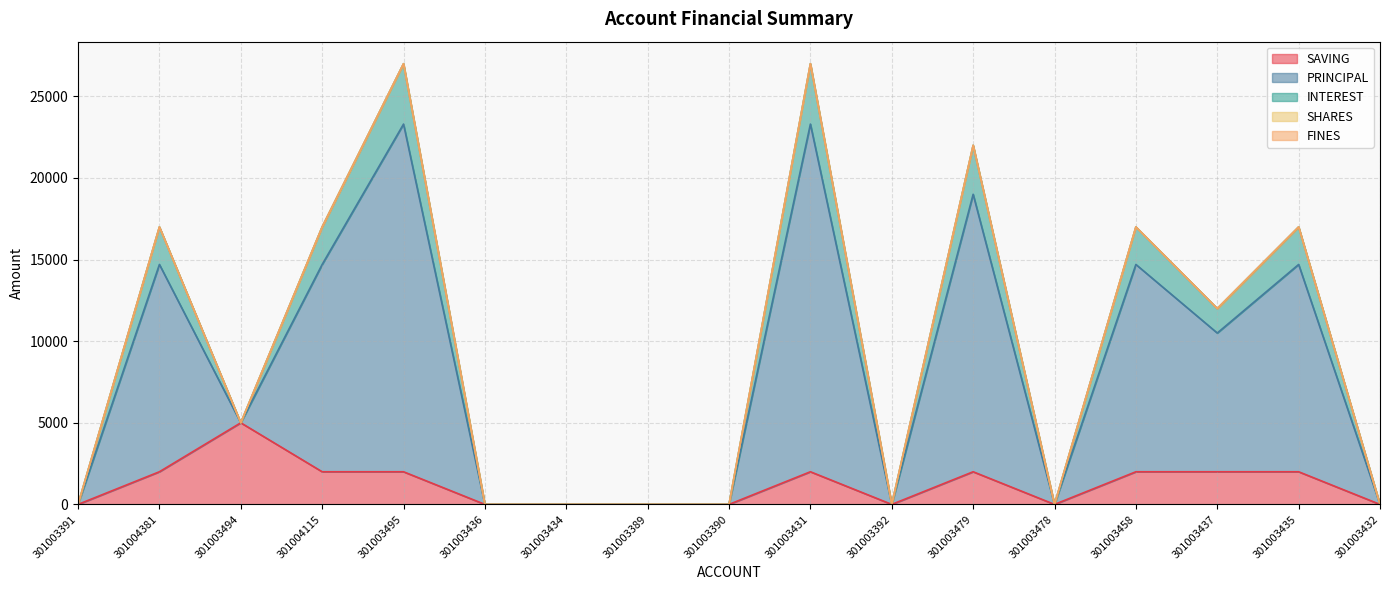

At which category is the sum across all series the highest?

301003495